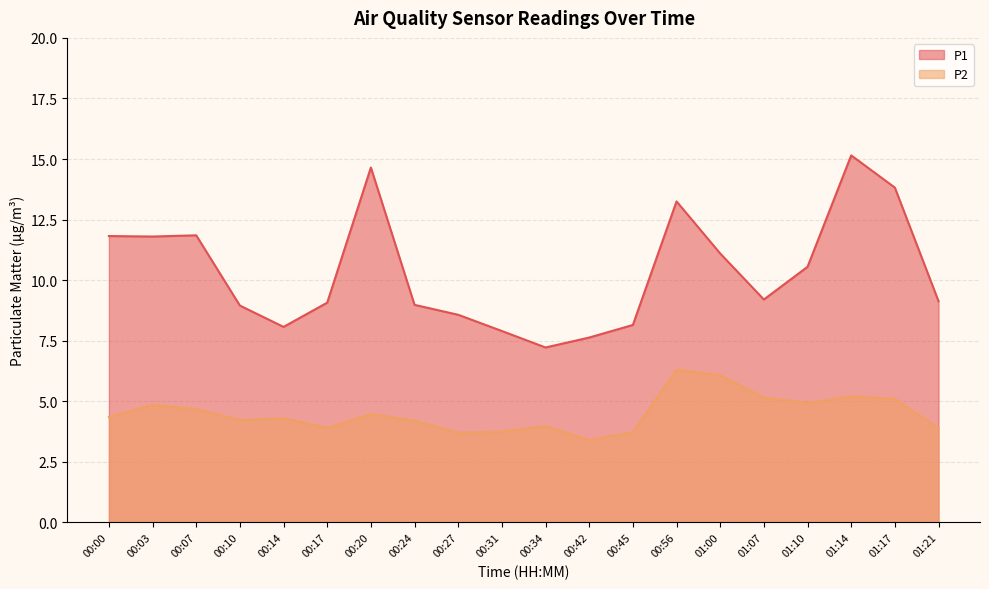

What is the difference between the highest and lowest values at 00:34?

3.2